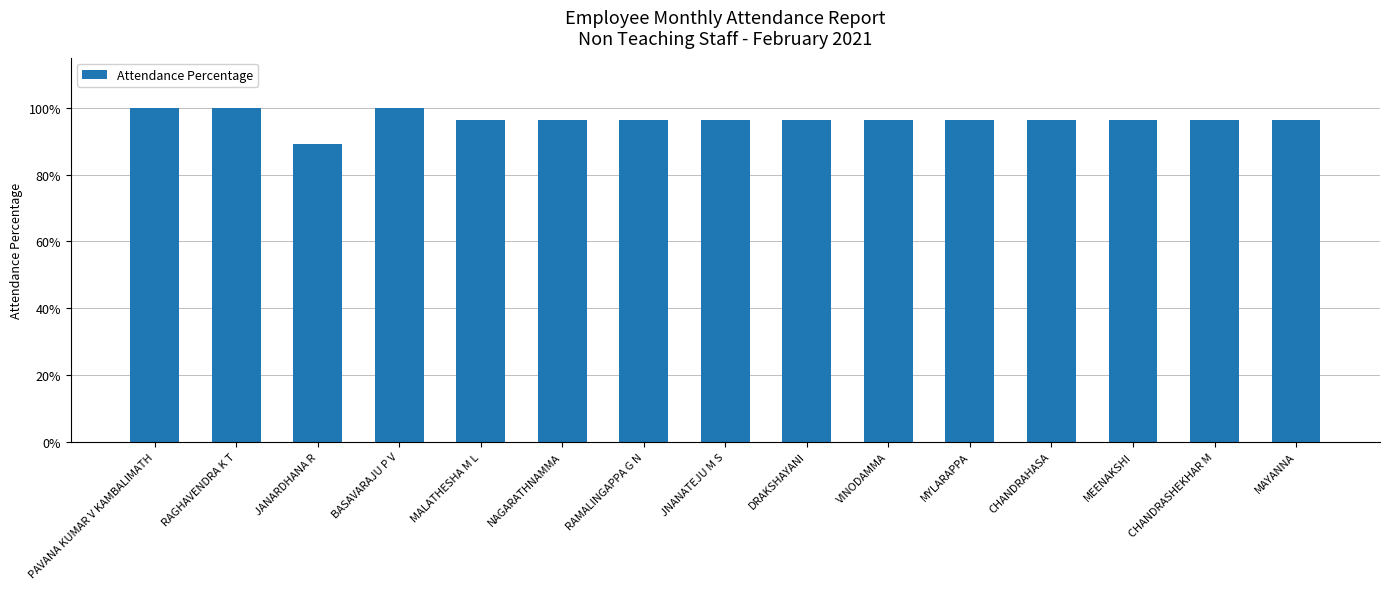

What is the label of the 10th bar from the right?

NAGARATHNAMMA